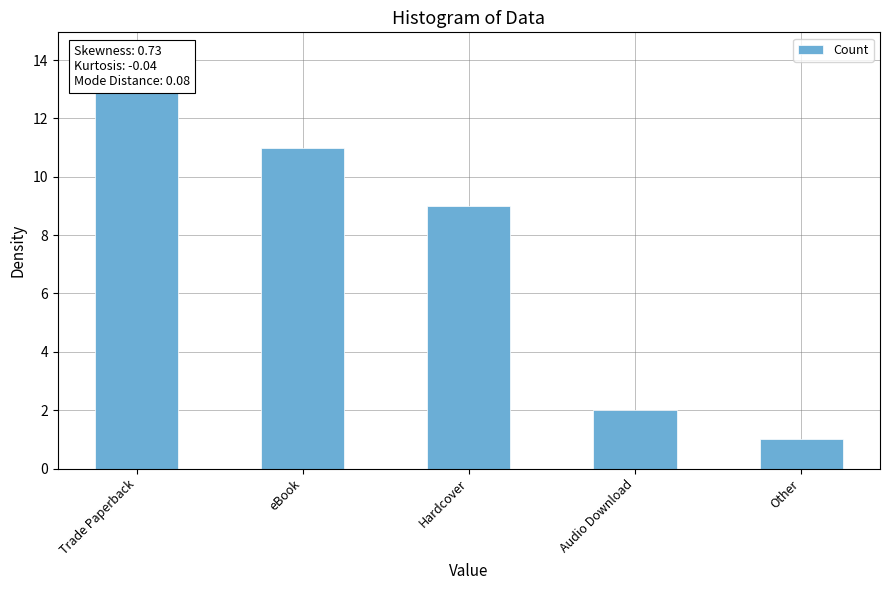

How many values are below 9?

2